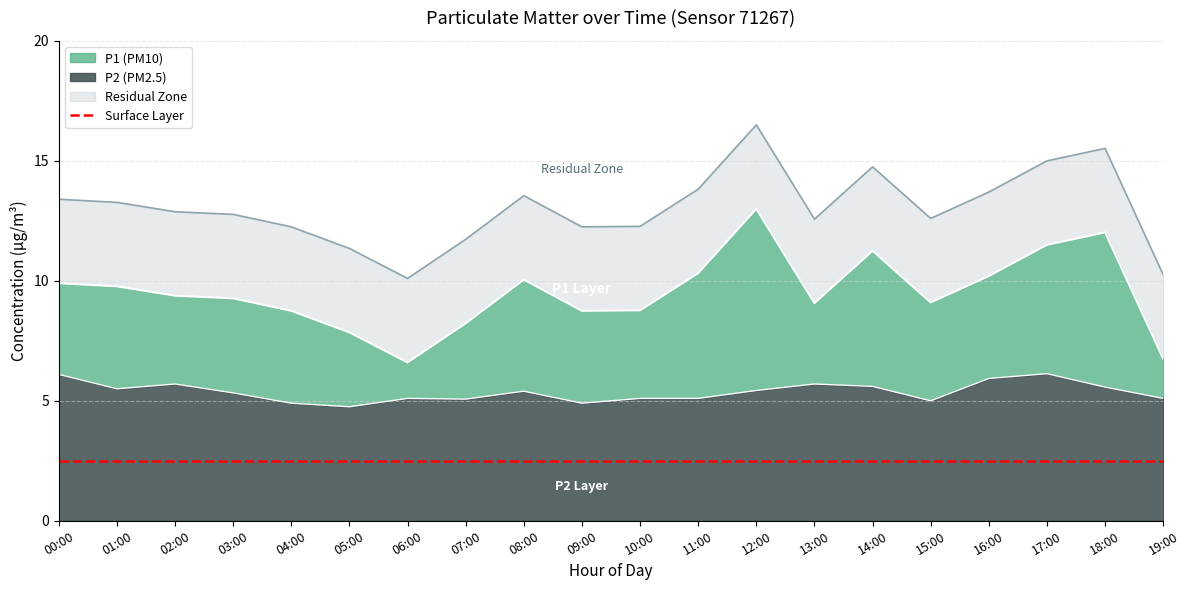

Reading left to right, list all the values displayed in this chart.

P1: 00:00=9.9	01:00=9.8	02:00=9.4	03:00=9.3	04:00=8.8	05:00=7.8	06:00=6.6	07:00=8.2	08:00=10.1	09:00=8.8	10:00=8.8	11:00=10.3	12:00=13.0	13:00=9.1	14:00=11.2	15:00=9.1	16:00=10.2	17:00=11.5	18:00=12.0	19:00=6.8
P2: 00:00=6.1	01:00=5.5	02:00=5.7	03:00=5.3	04:00=4.9	05:00=4.8	06:00=5.1	07:00=5.1	08:00=5.4	09:00=4.9	10:00=5.1	11:00=5.1	12:00=5.4	13:00=5.7	14:00=5.6	15:00=5.0	16:00=5.9	17:00=6.1	18:00=5.6	19:00=5.1